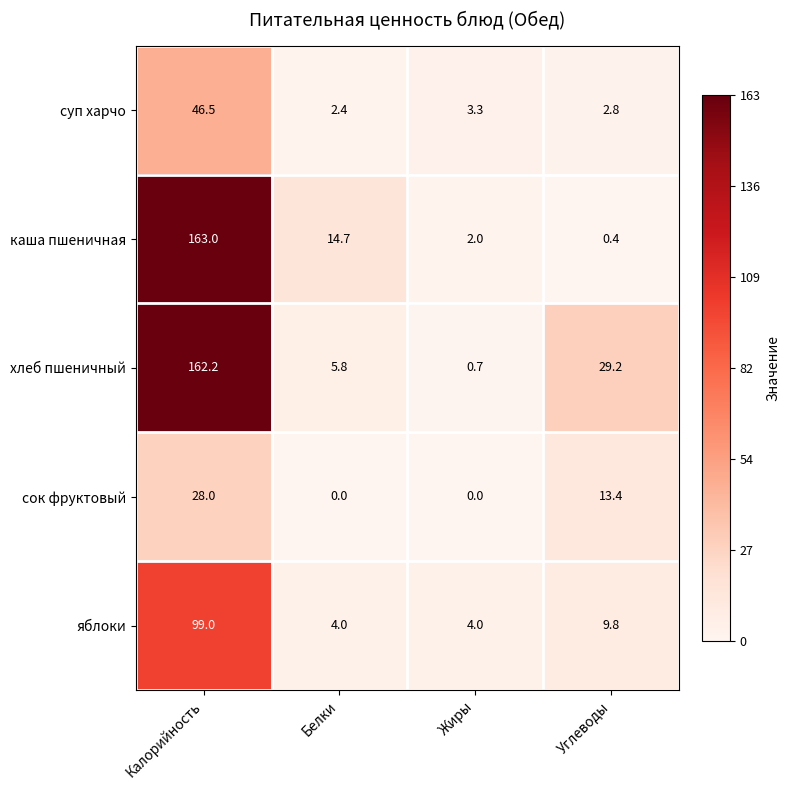

Read the яблоки value at Жиры.

4.0